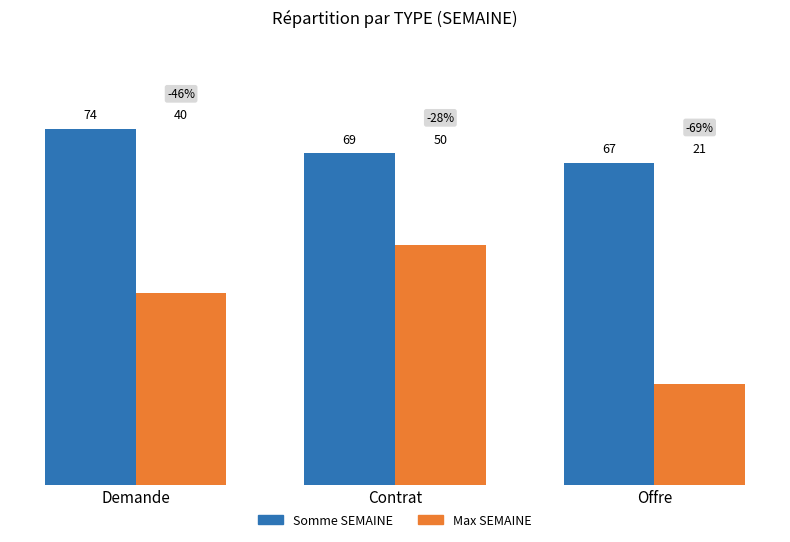

Which series changed the most between Demande and Offre?

Max SEMAINE